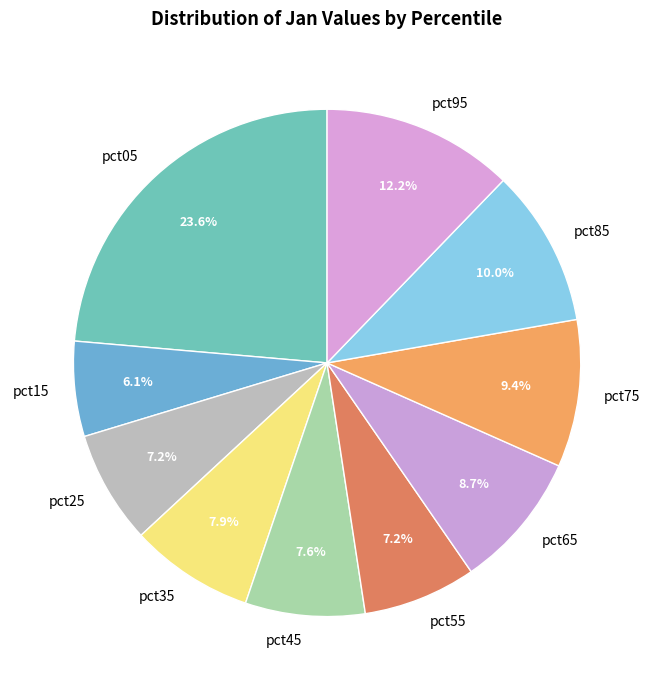

Which slice is the smallest?

pct15